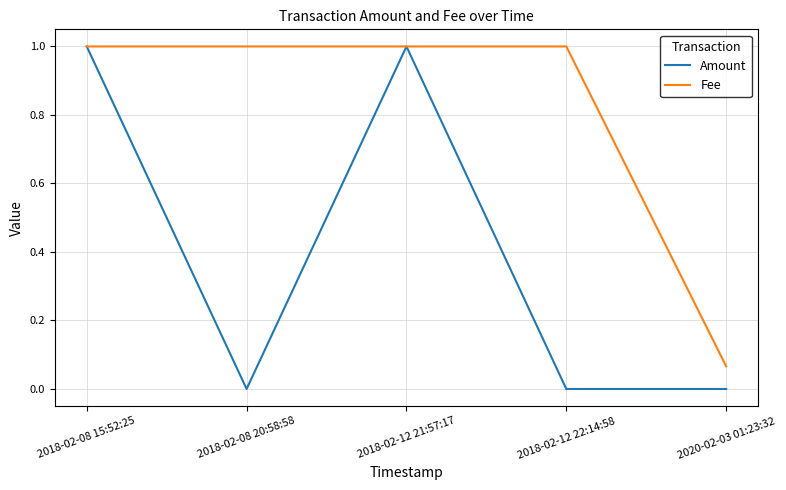

Which series changed the most between 2018-02-08 15:52:25 and 2020-02-03 01:23:32?

Amount